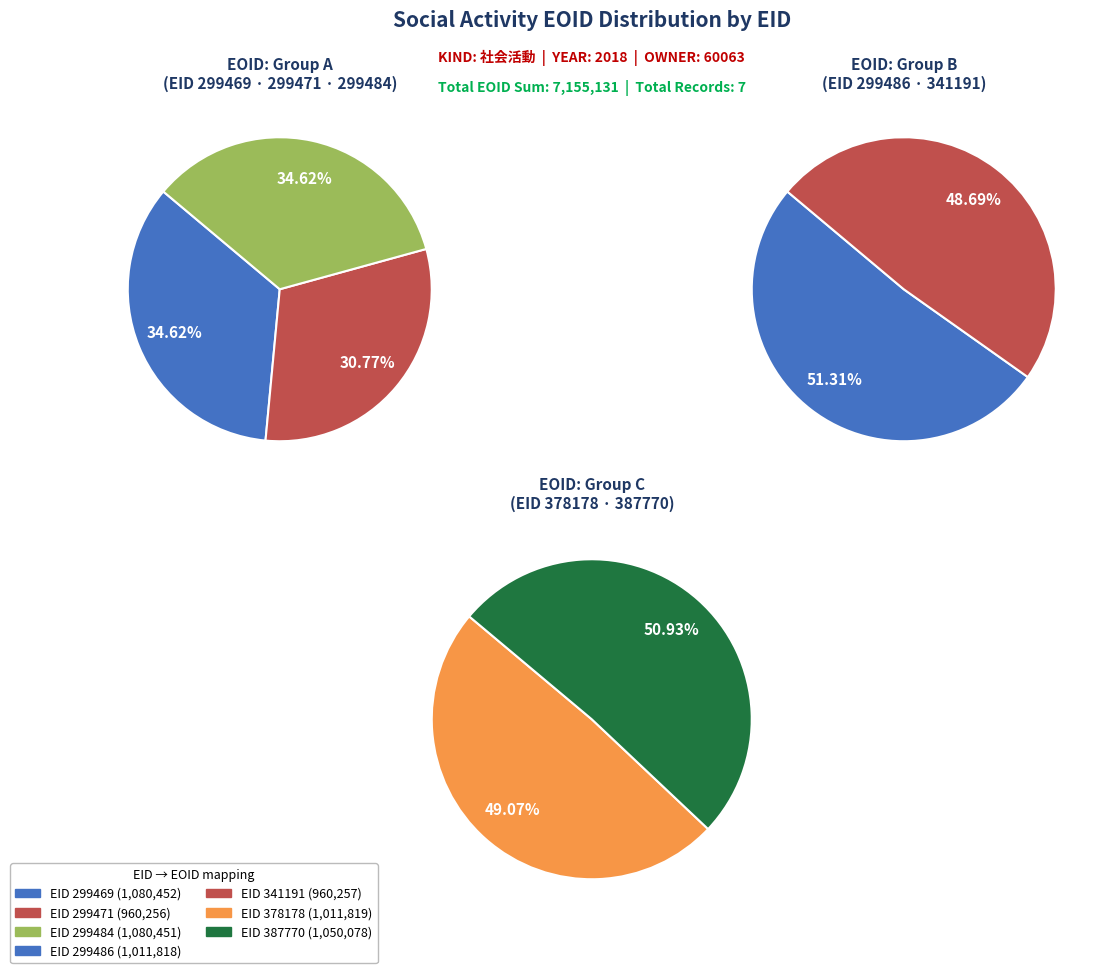

Count the number of slices in the pie.

7